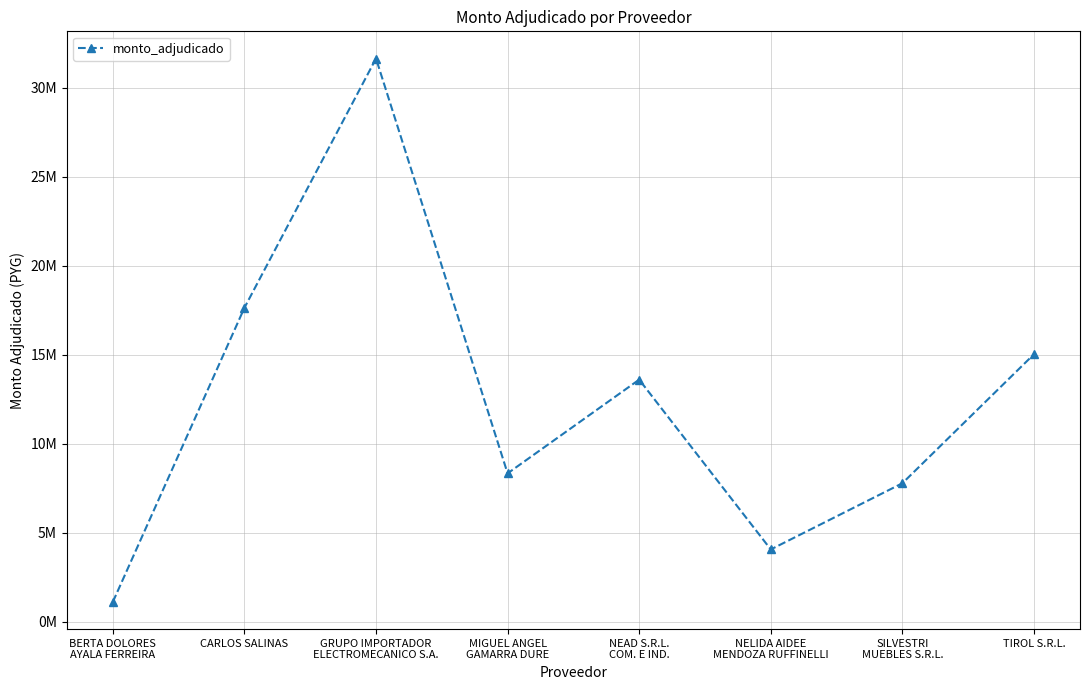

Where is the data nearest to the value 16369692?

CARLOS SALINAS